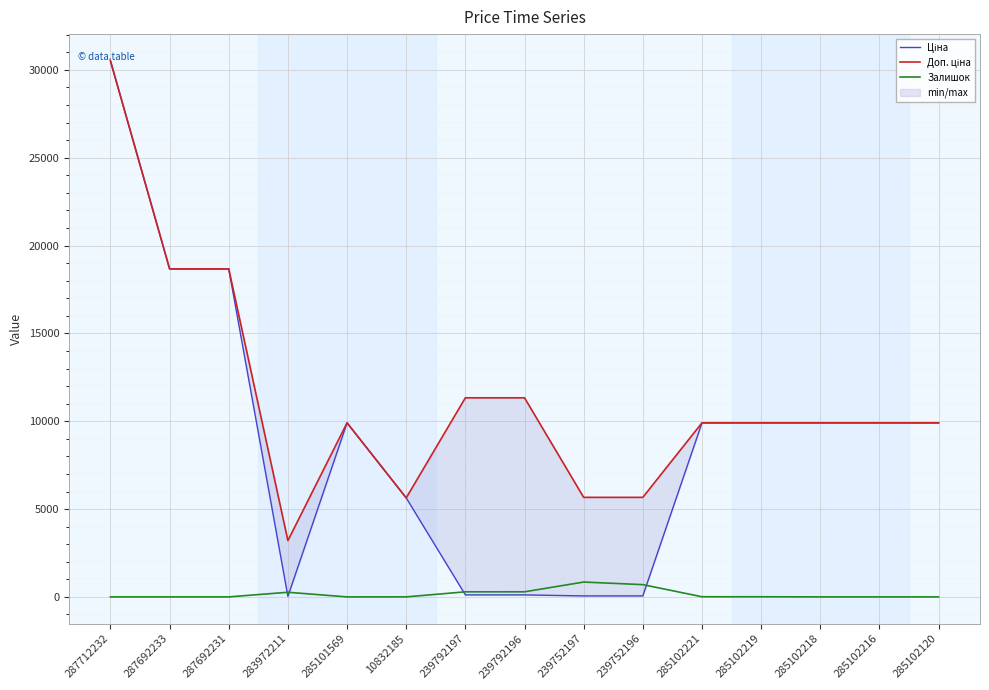

What is the value of the Ціна point at the 11th from the left?

9908.5